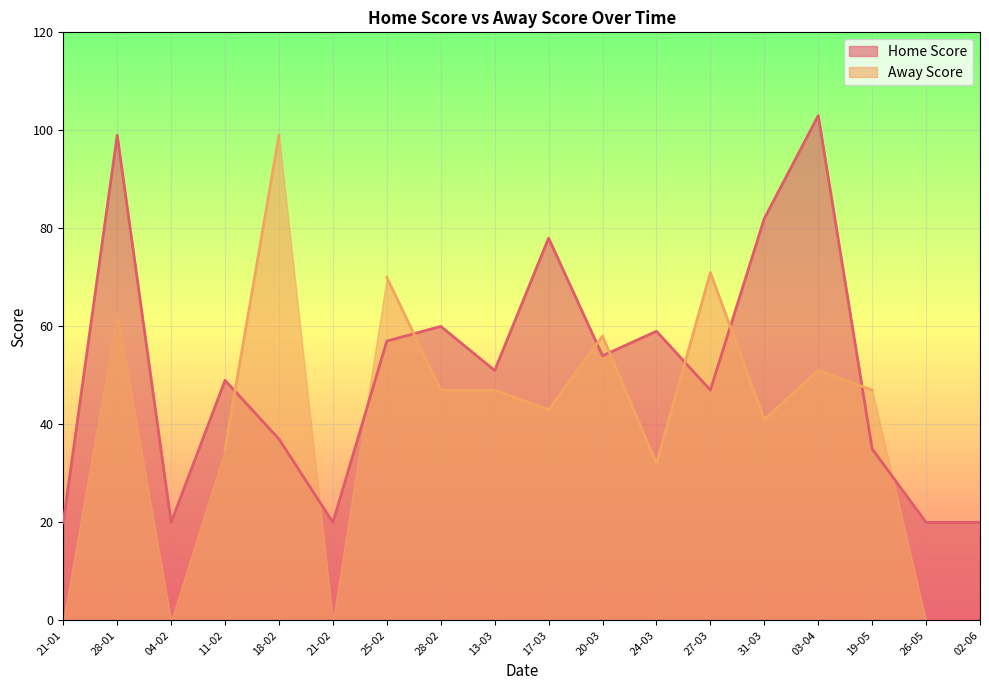

What is the label of the 3rd point from the right?

19-05